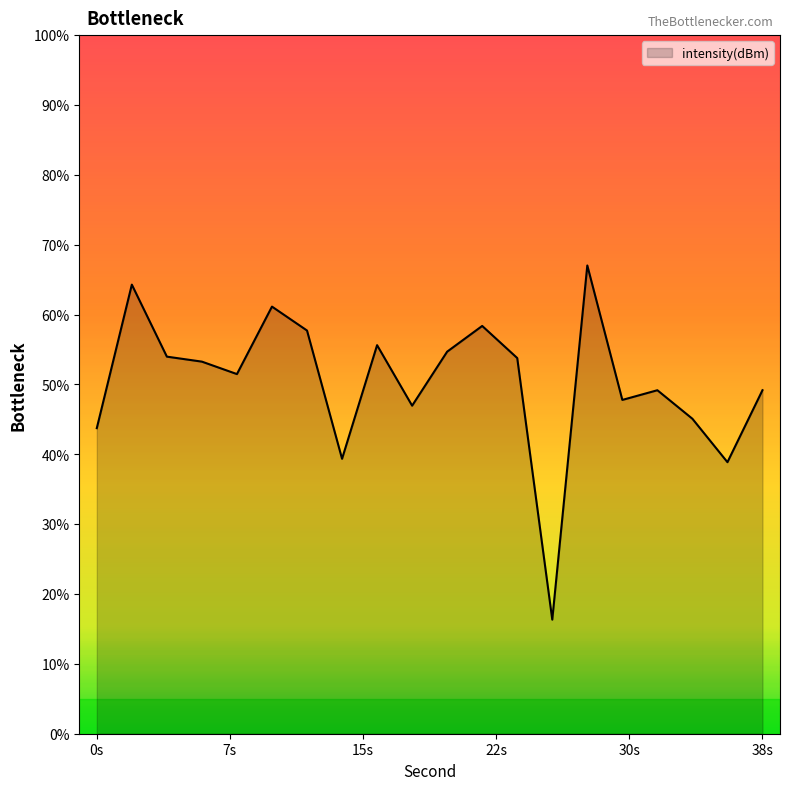

How many series are shown in this chart?

1